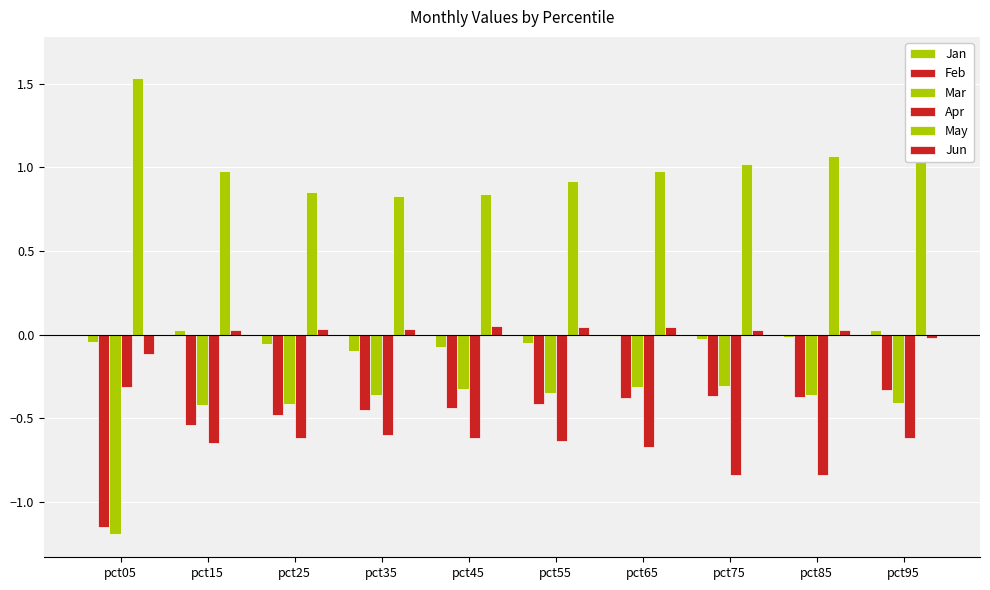

Rank the series by their maximum value, from lowest to highest.

Feb, Apr, Mar, Jan, Jun, May